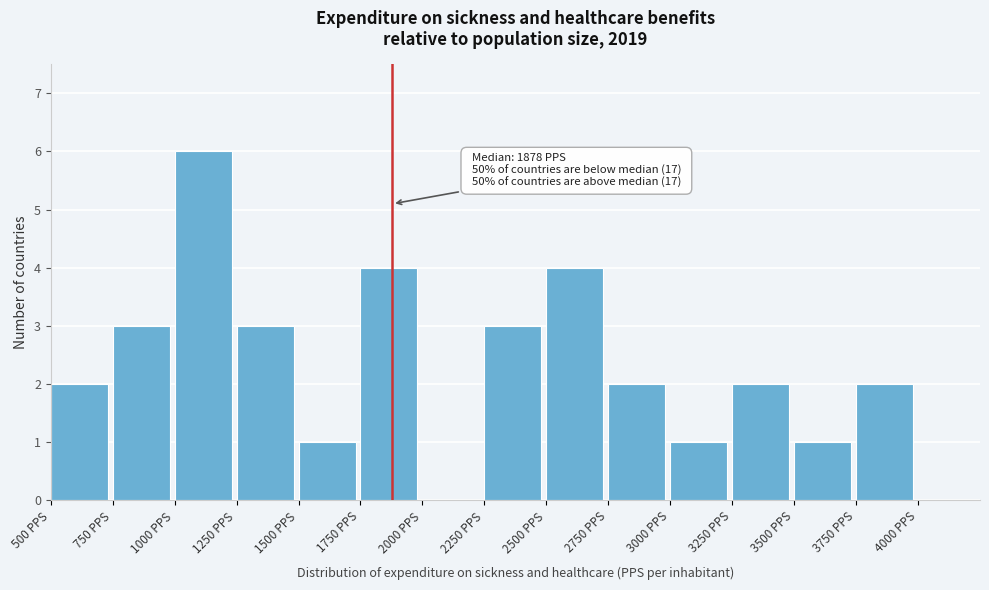

Which range on the x-axis has the tallest bar?

1000 to 1250